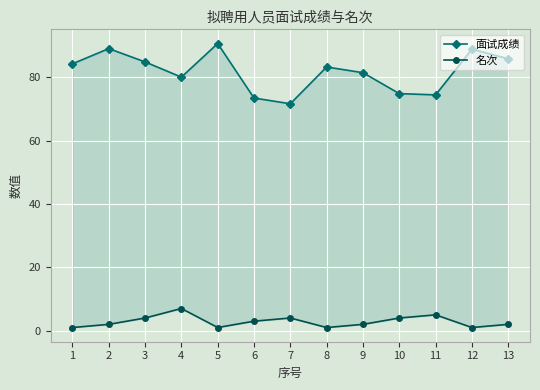

What is the difference between the 名次 values at 7 and 1?

3.0